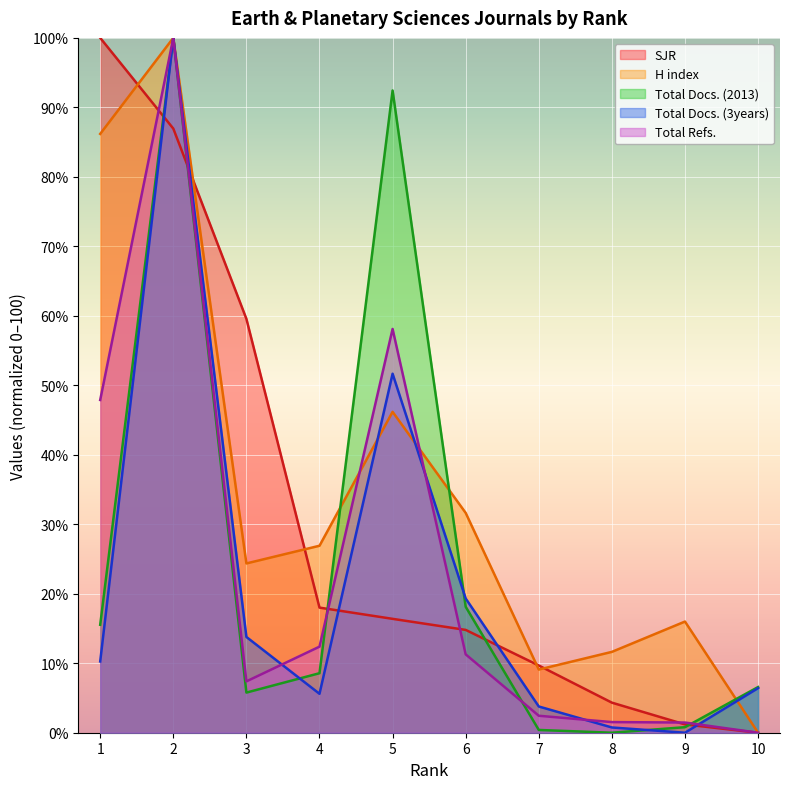

Where is the first local maximum for Total Docs. (2013)?

2